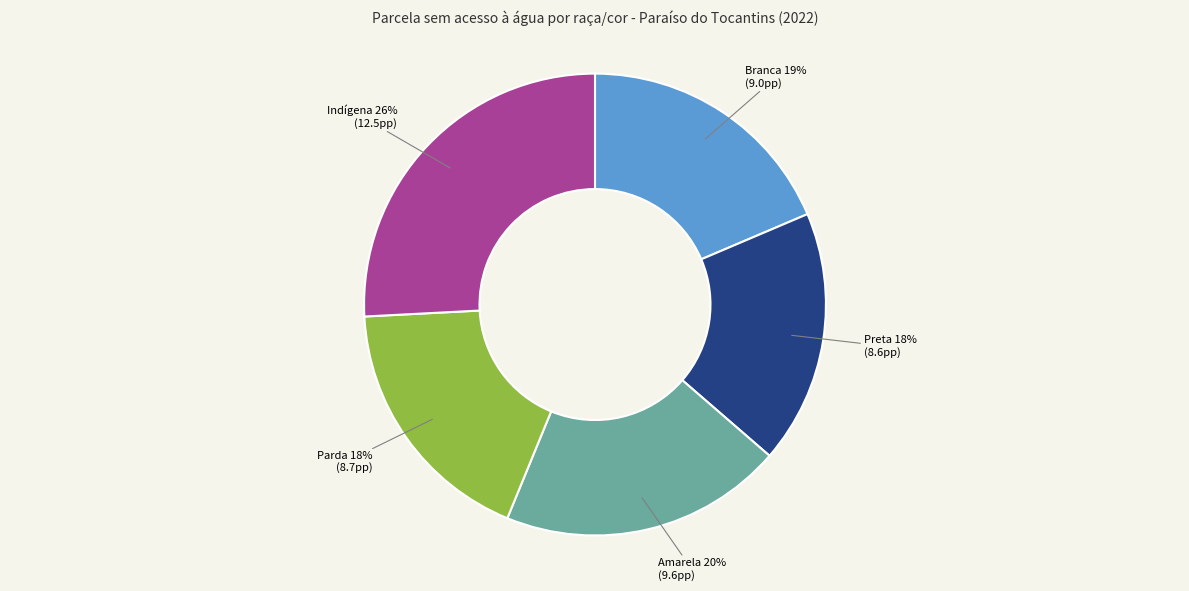

Do Parda and Indígena together represent more than half of the pie?

No